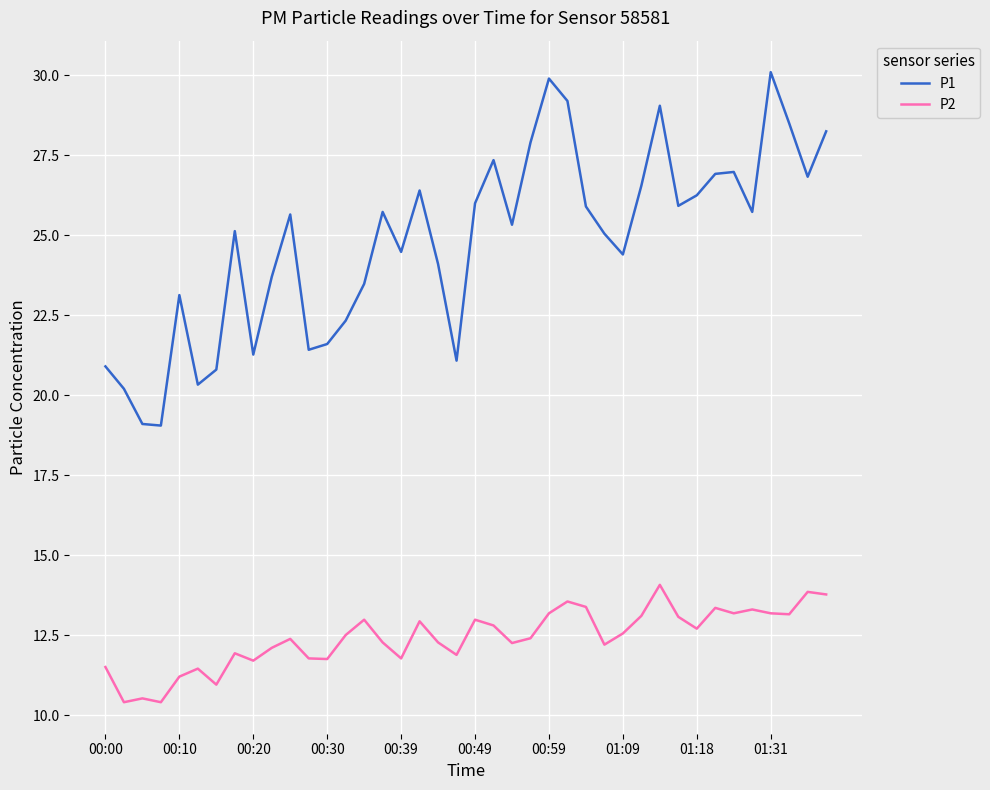

What is the maximum value shown in the chart?

30.1